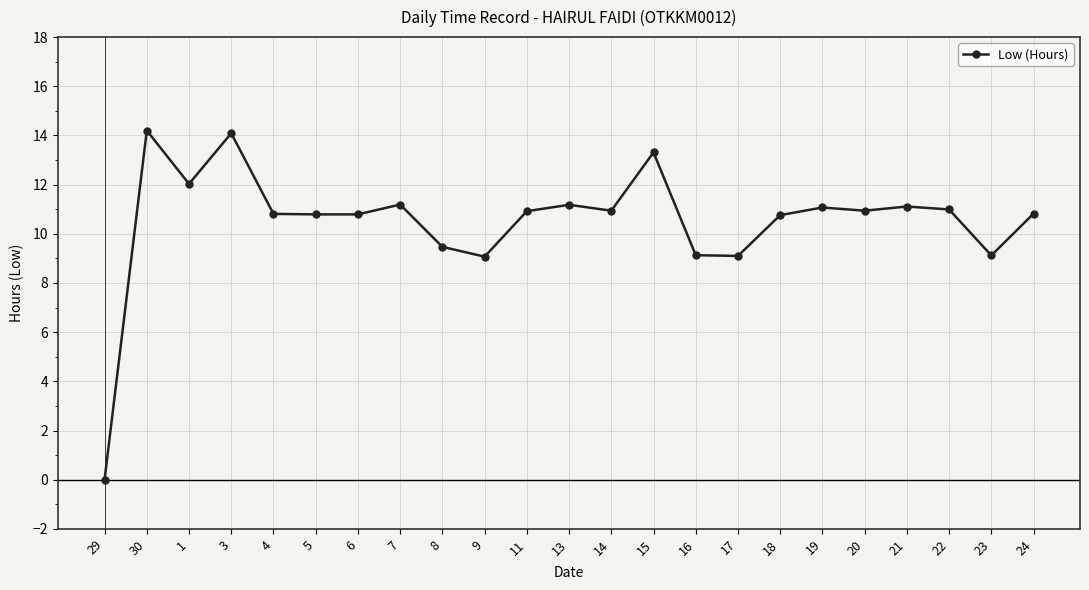

Is it true that the value at 30 is 14.2?

True